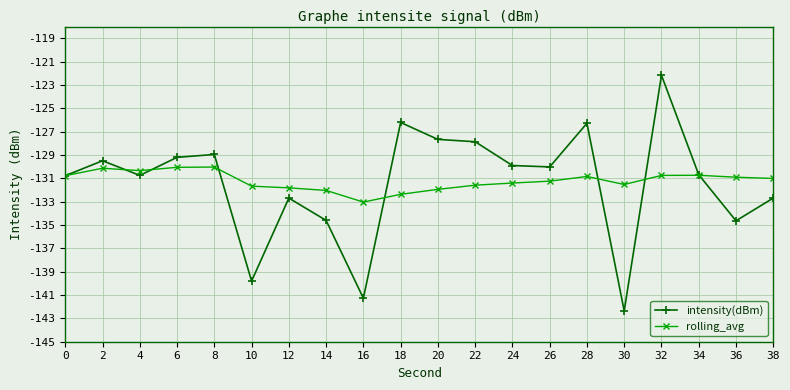

The intensity(dBm) series shows -134.6 at 14. True or false?

True